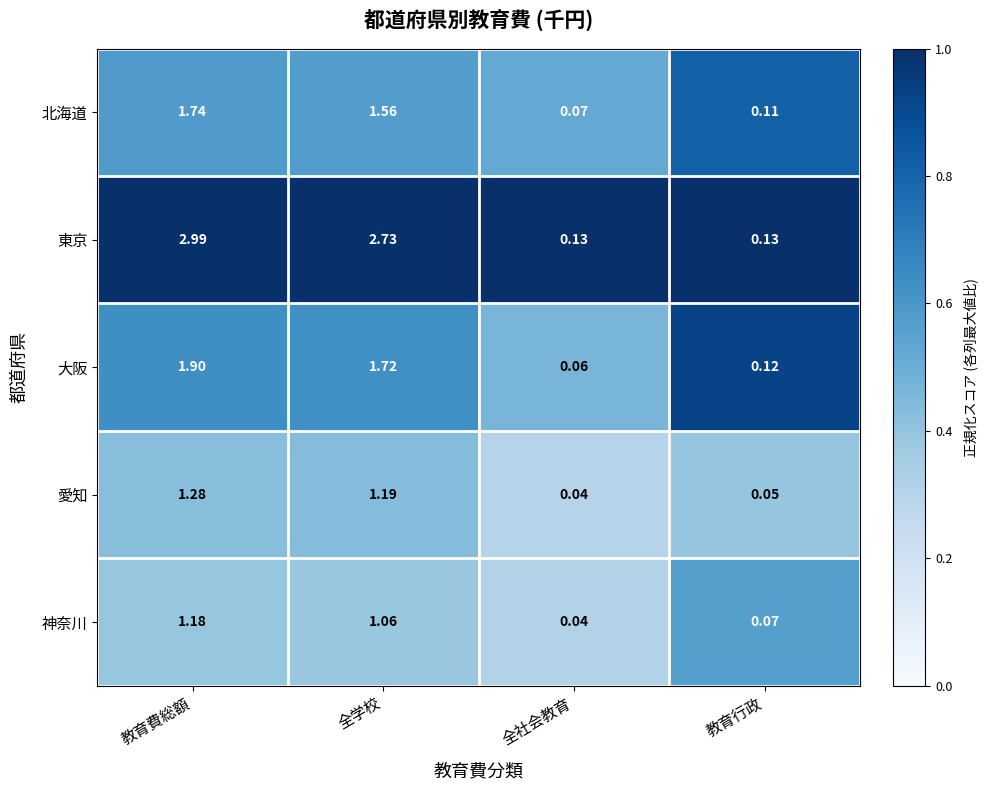

Is the value of 神奈川 at 全学校 greater than the value of 愛知 at 全社会教育?

Yes